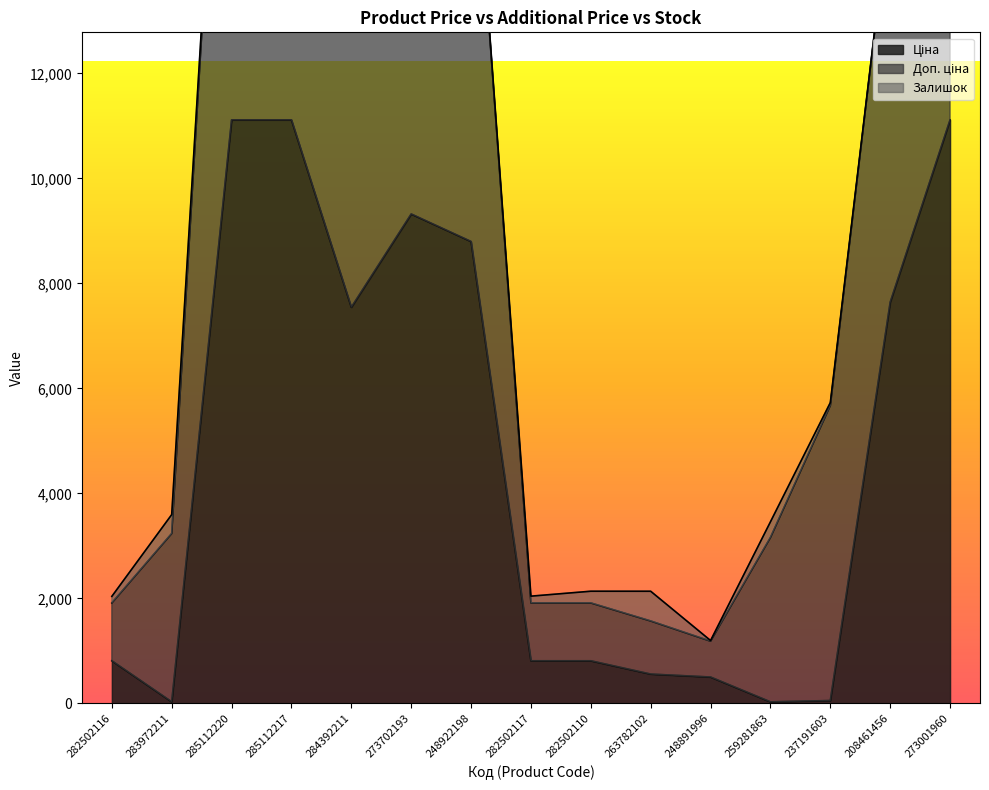

How many values in the Ціна series exceed 813?

10